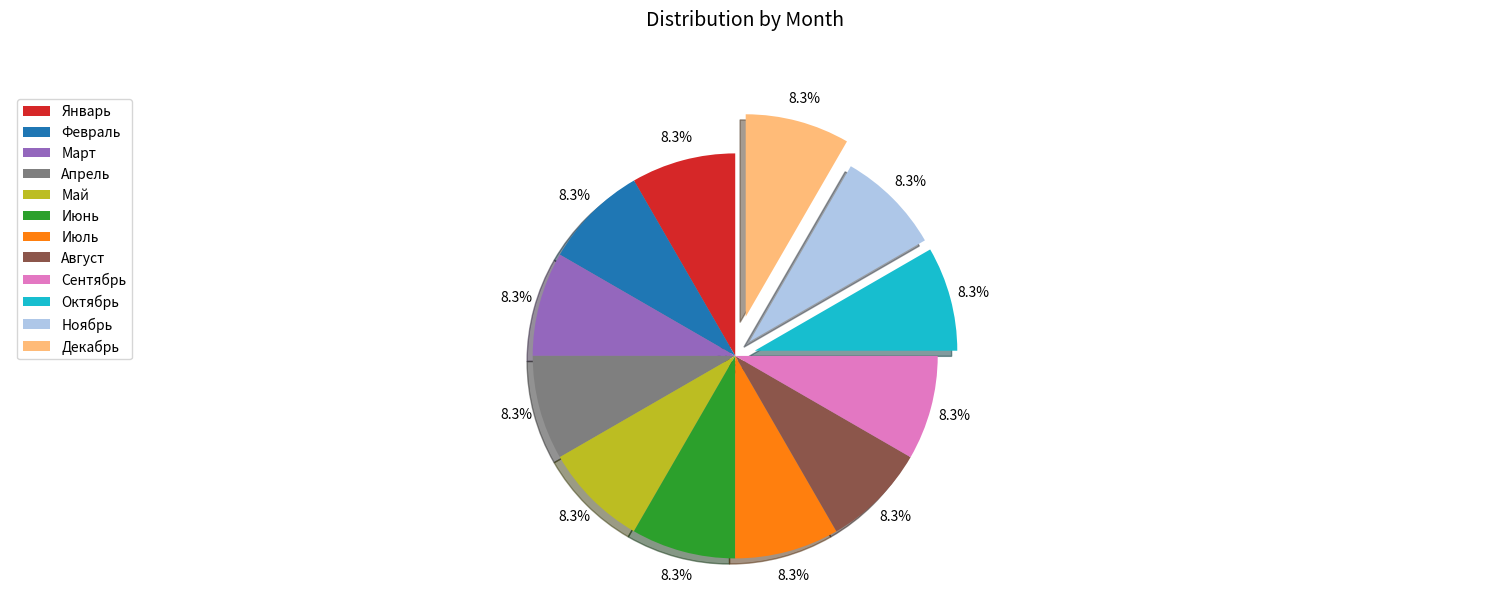

Is the sum of Май and Сентябрь greater than half?

No